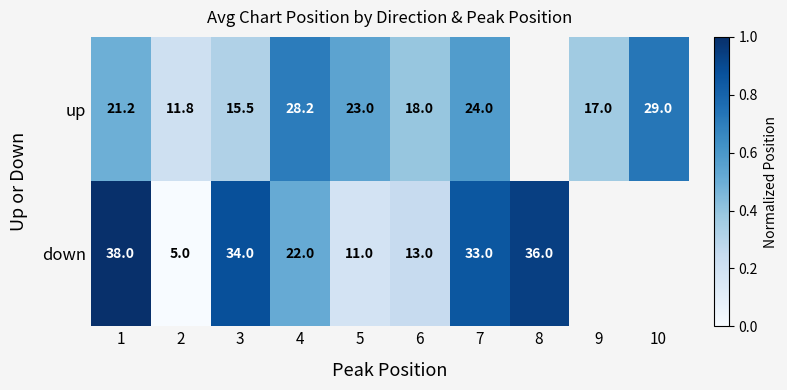

Rank the series at 2 from lowest to highest value.

down, up